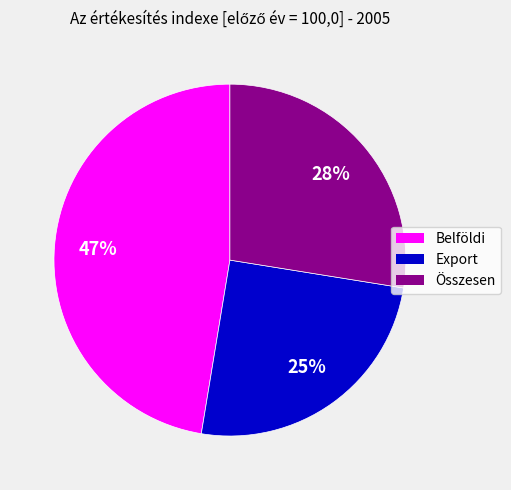

Does Belföldi account for over 50% of the chart?

No